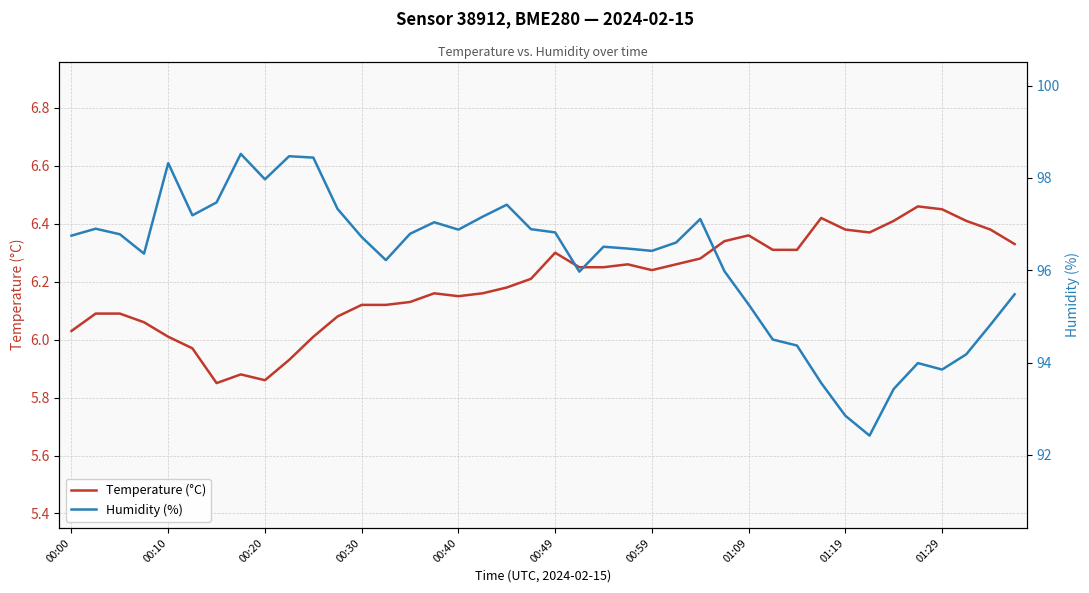

Does the chart have visible grid lines?

Yes